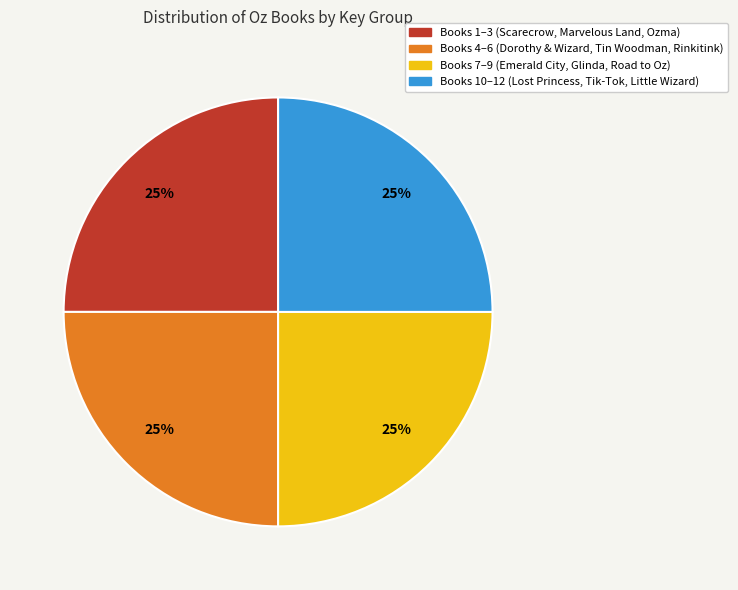

How many slices are in this pie chart?

4